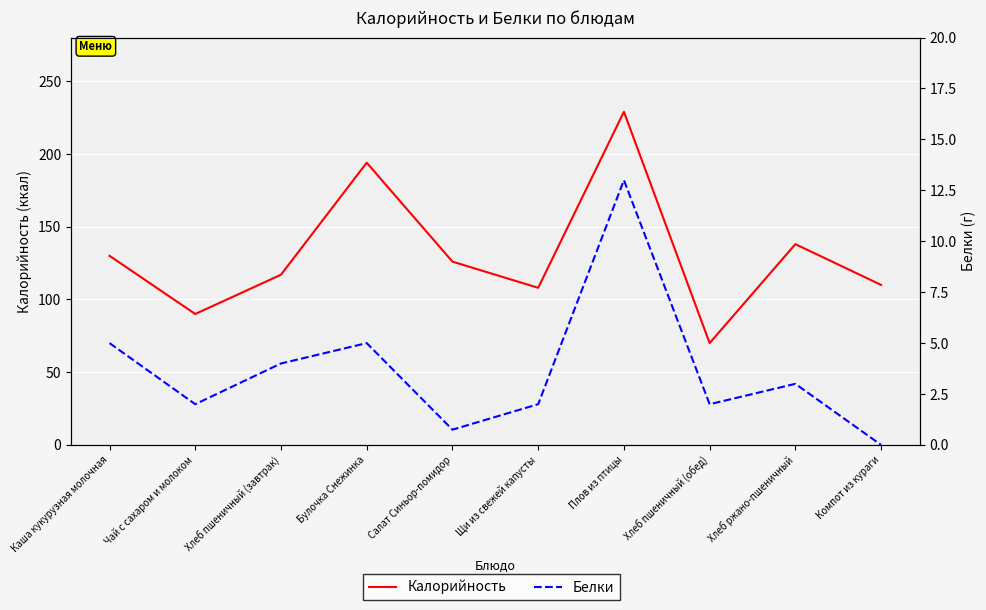

Where is the first local maximum for Белки?

Булочка Снежинка